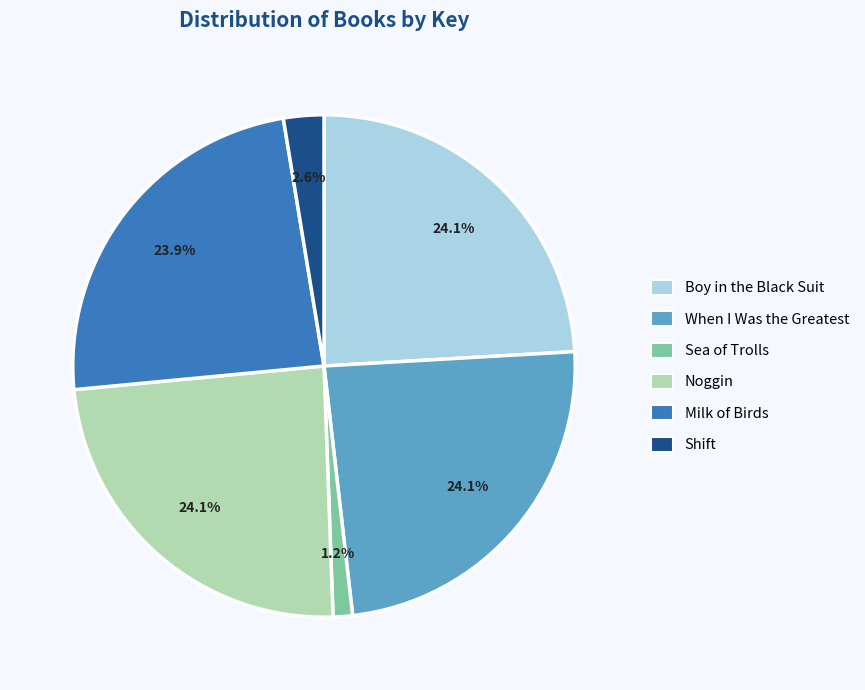

What is the total percentage of Sea of Trolls and When I Was the Greatest?

25.3%